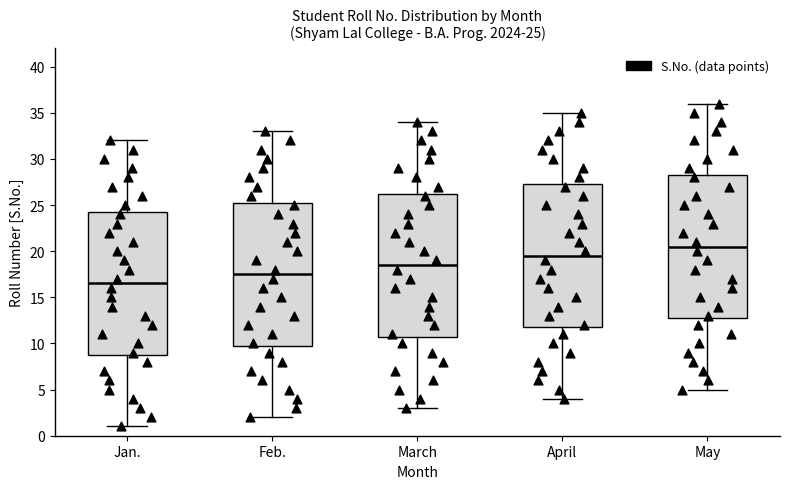

Which box's median line is the lowest?

Jan.